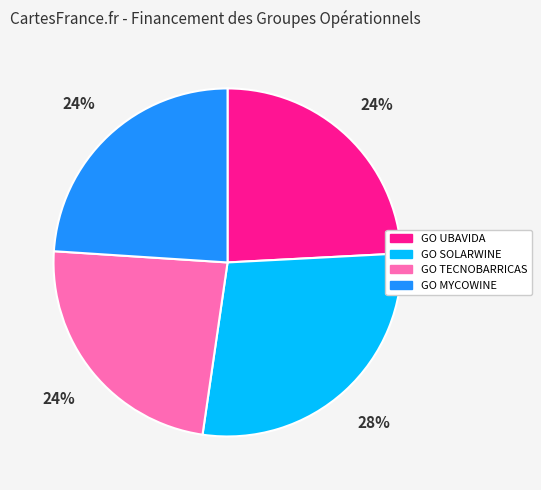

Which has a higher value, GO TECNOBARRICAS or GO SOLARWINE?

GO SOLARWINE